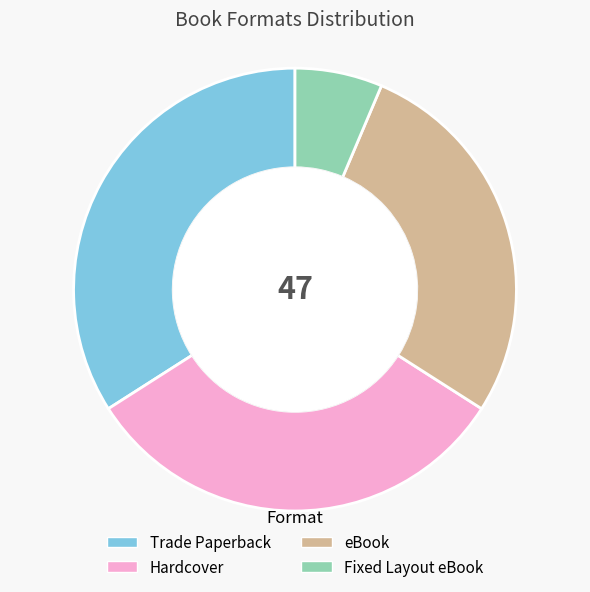

Does eBook represent more than half of the total?

No